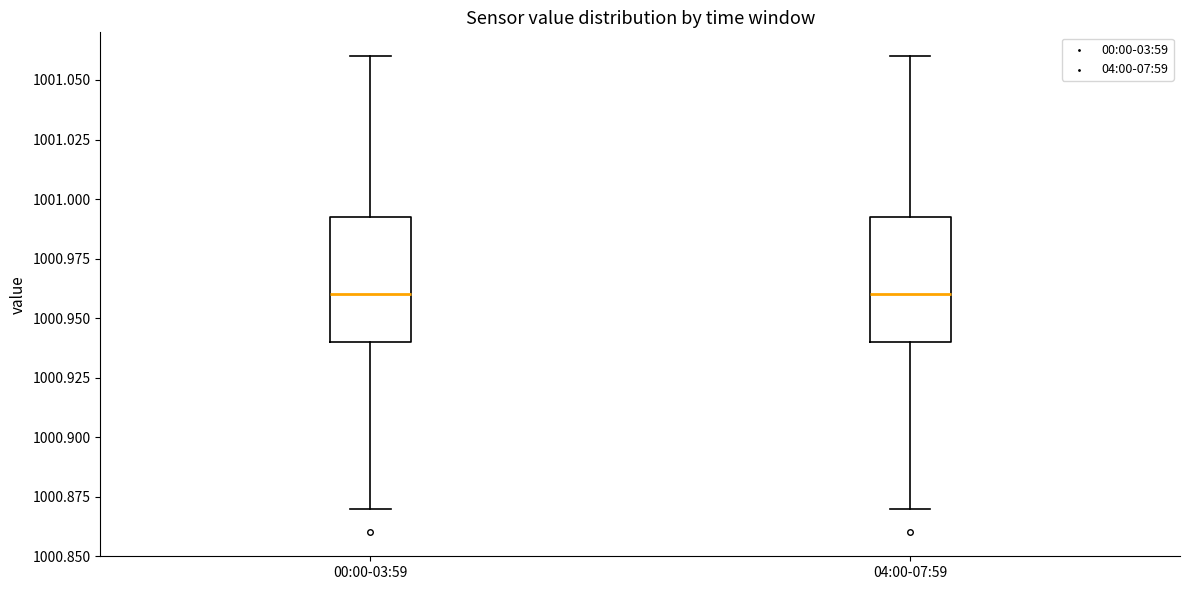

Where is the lower edge of the box for 00:00-03:59 on the y-axis? The values are not printed on the chart, so give them approximately, as read against the axis.

1000.940